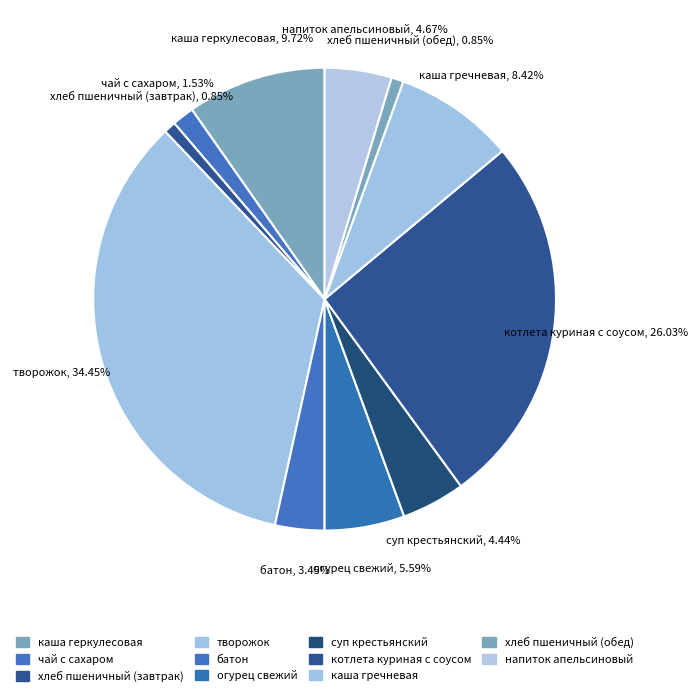

What is the largest slice in the pie chart?

творожок